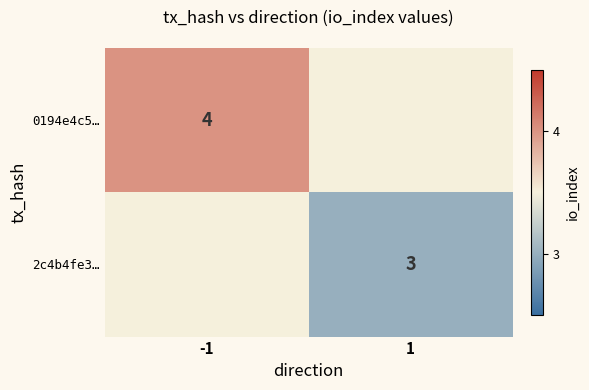

True or false: 0194e4c5… has a value of 1.6 at -1.

False